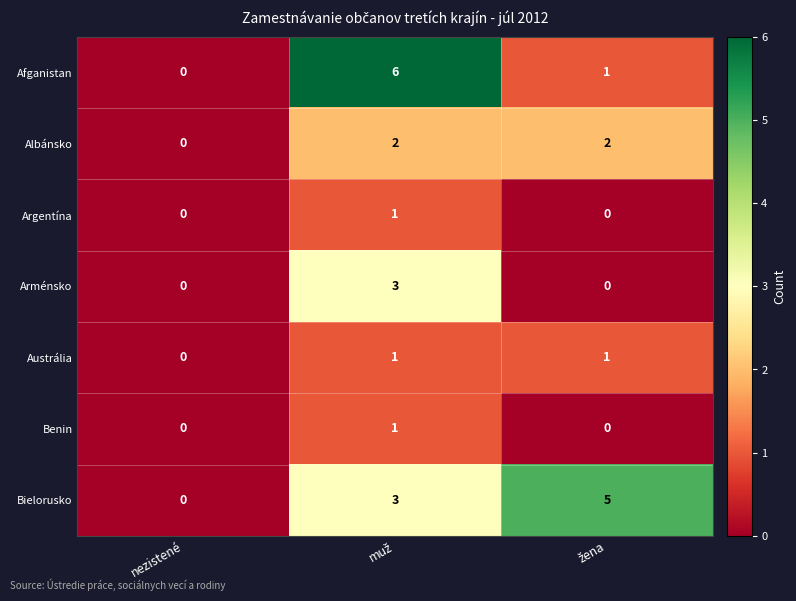

What is the maximum value shown in the chart?

6